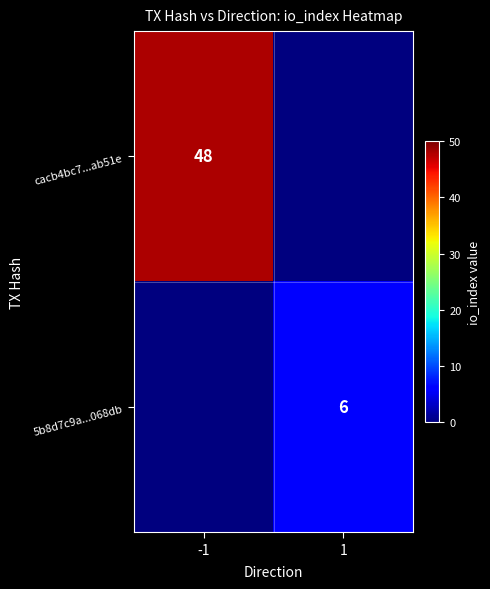

How many distinct data groups are displayed?

2